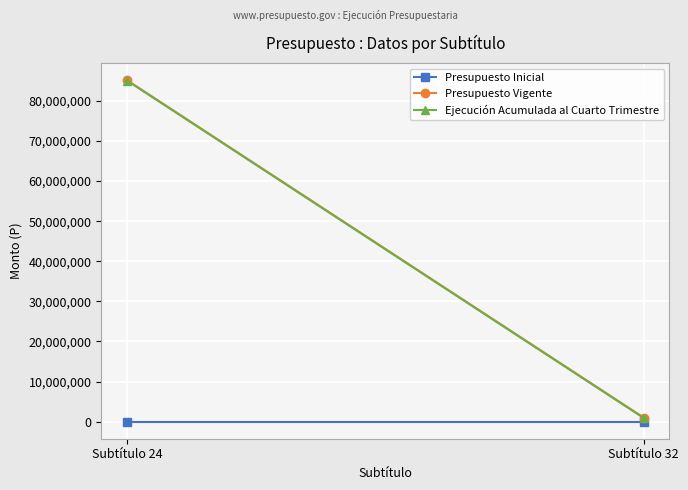

What is the value of the Presupuesto Vigente point at the 1st from the left?

85151602